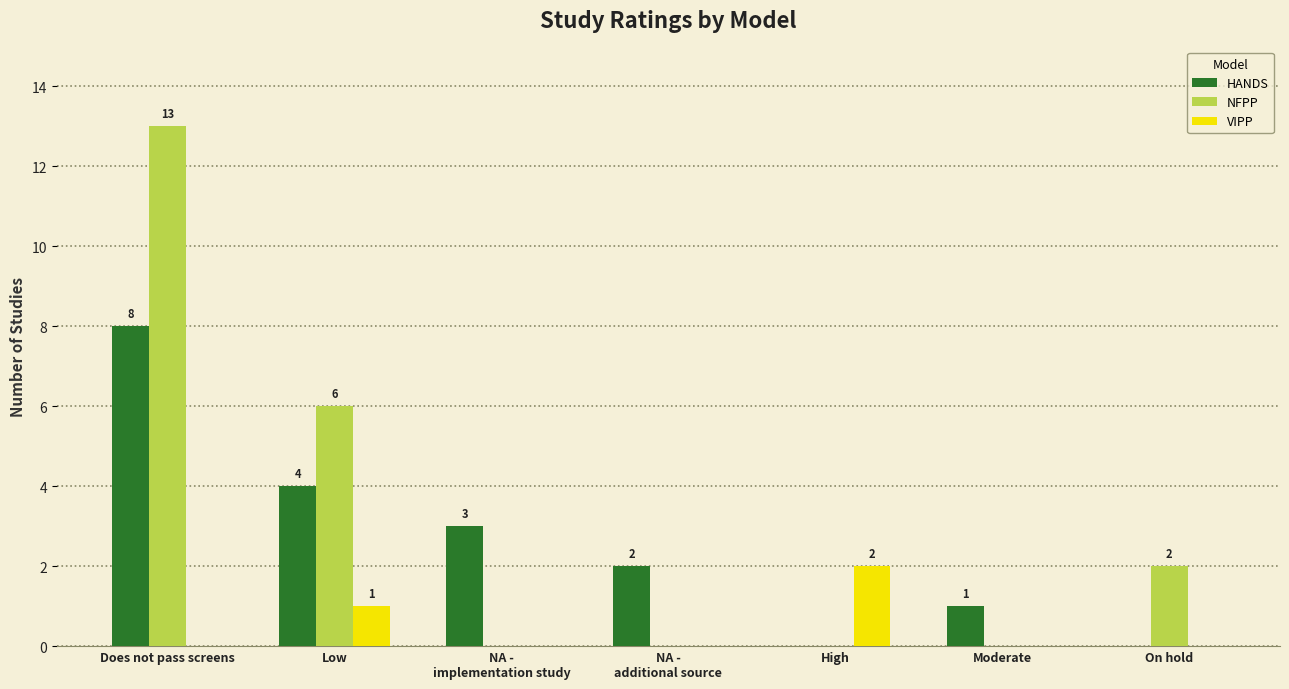

Which category has the highest value across all series?

Does not pass screens